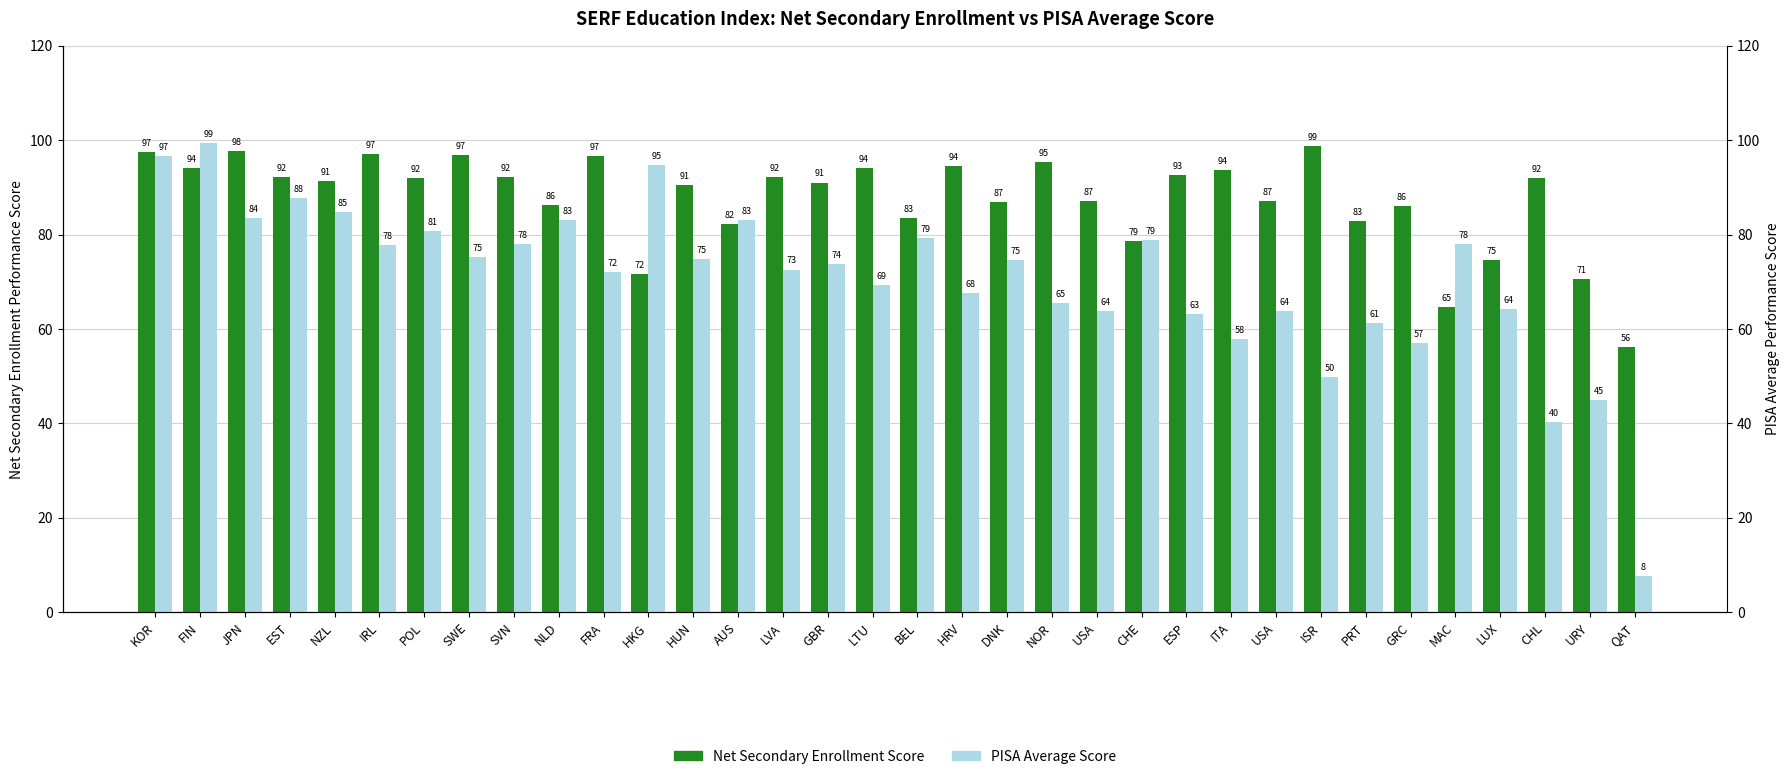

Count the number of data series in this chart.

2